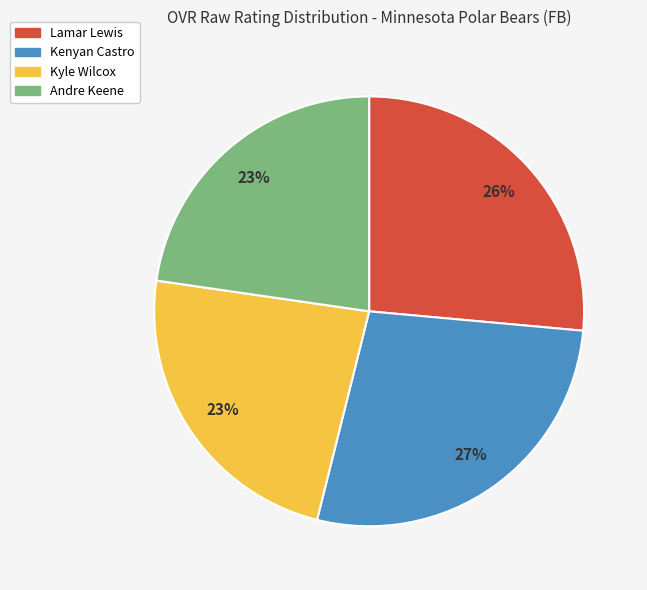

To the nearest percent, what is the combined percentage of Lamar Lewis and Andre Keene?

49%